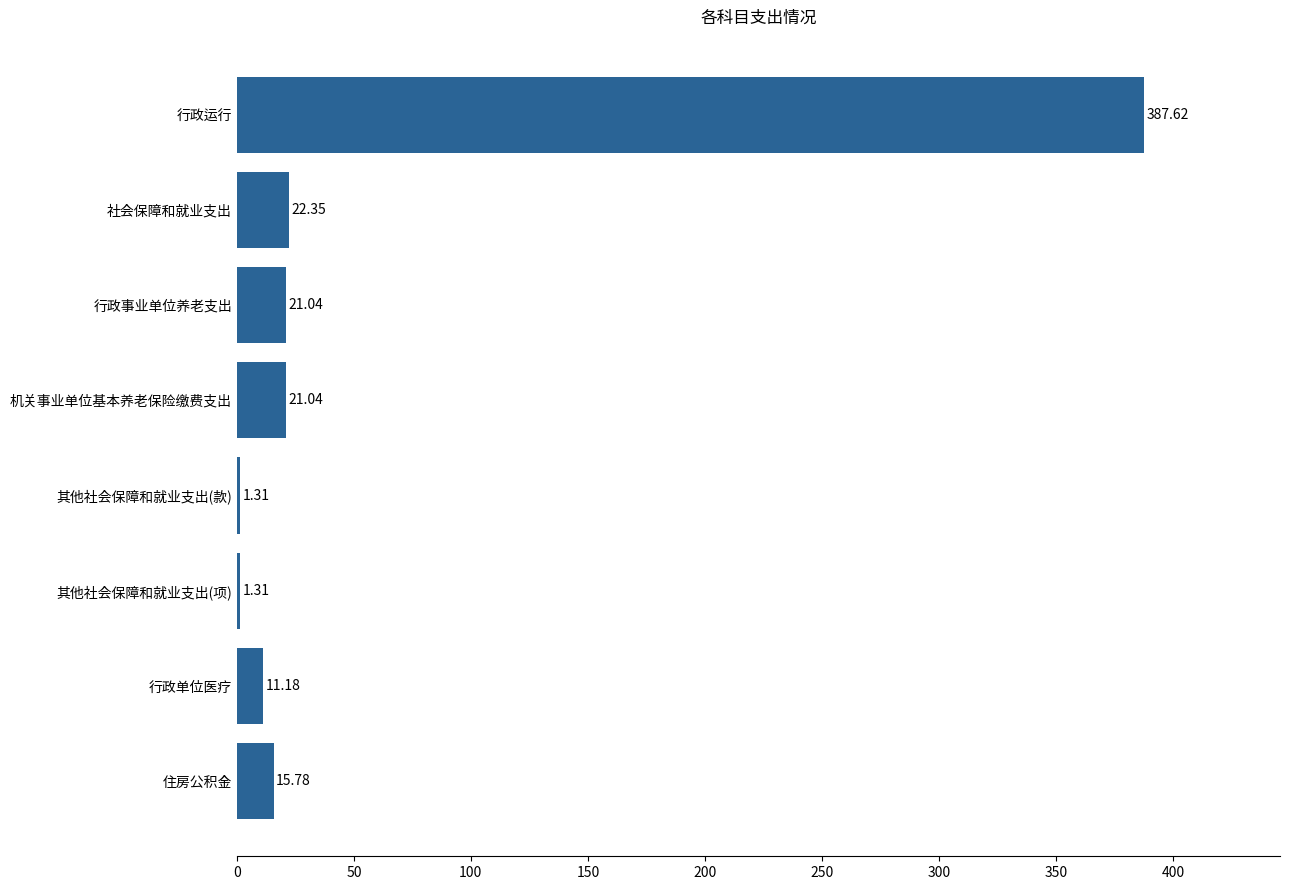

Where is the data nearest to the value 194?

社会保障和就业支出